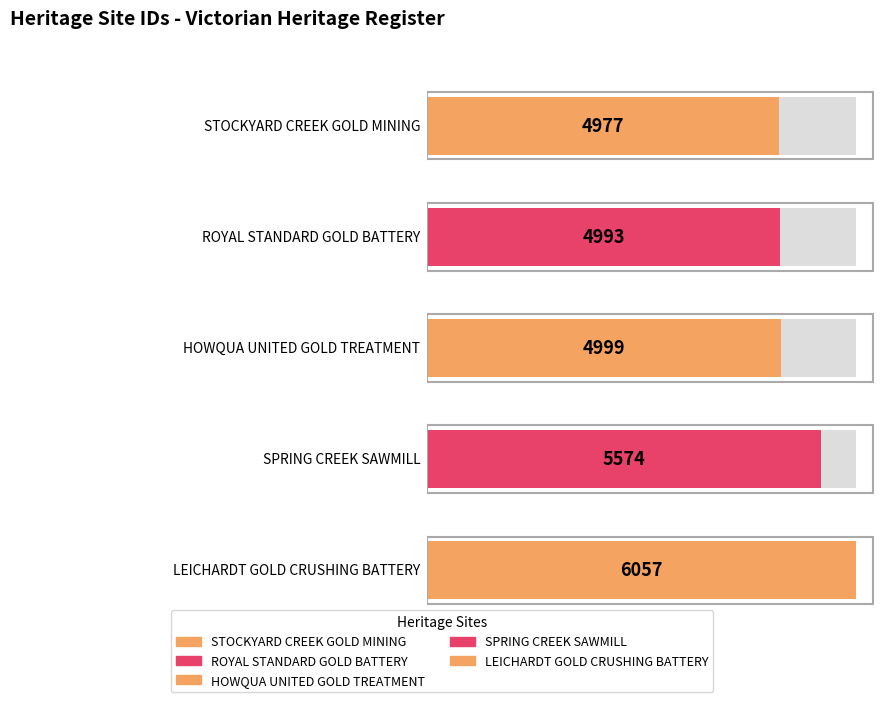

What is the label of the 2nd bar from the right?

SPRING CREEK SAWMILL